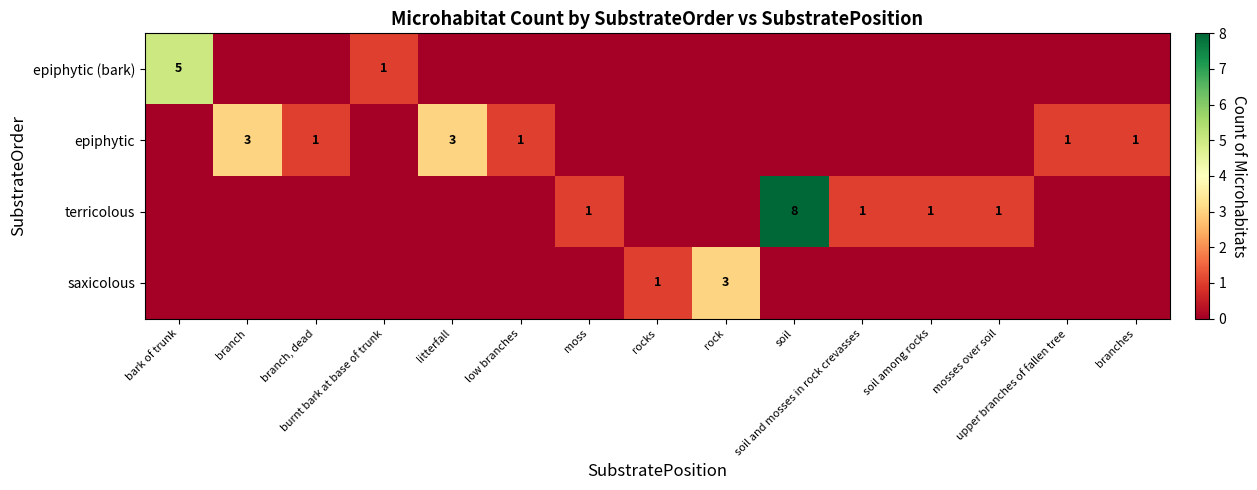

List the series in order of their overall mean, lowest first.

saxicolous, epiphytic (bark), epiphytic, terricolous